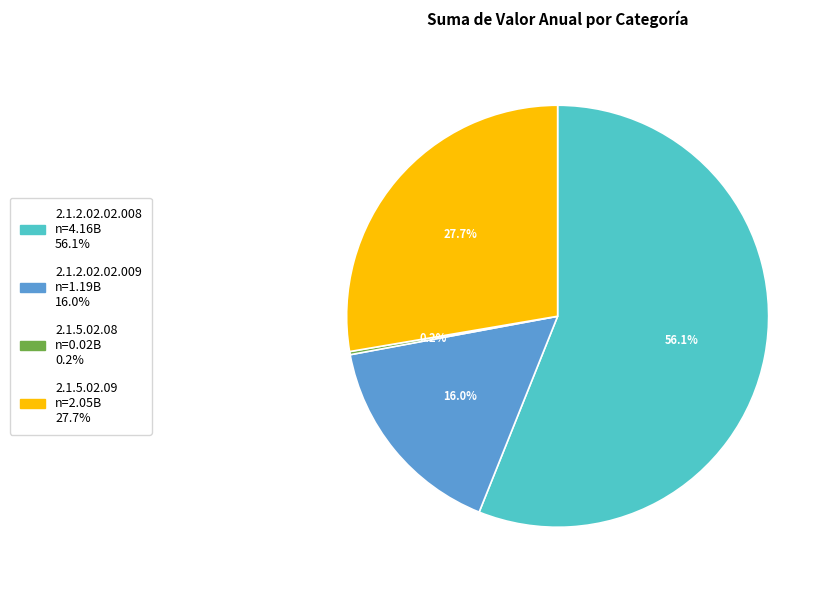

Which category has the biggest portion of the pie?

2.1.2.02.02.008